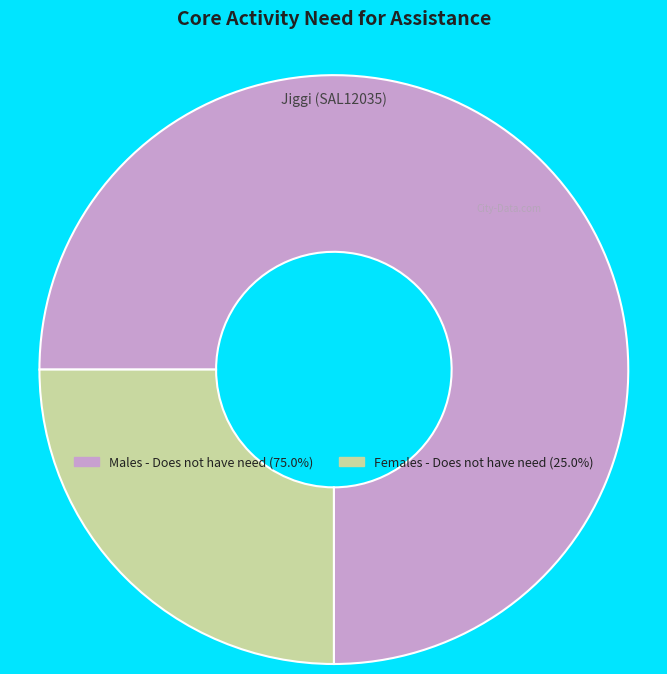

Is there any slice that represents more than half of the pie?

Yes